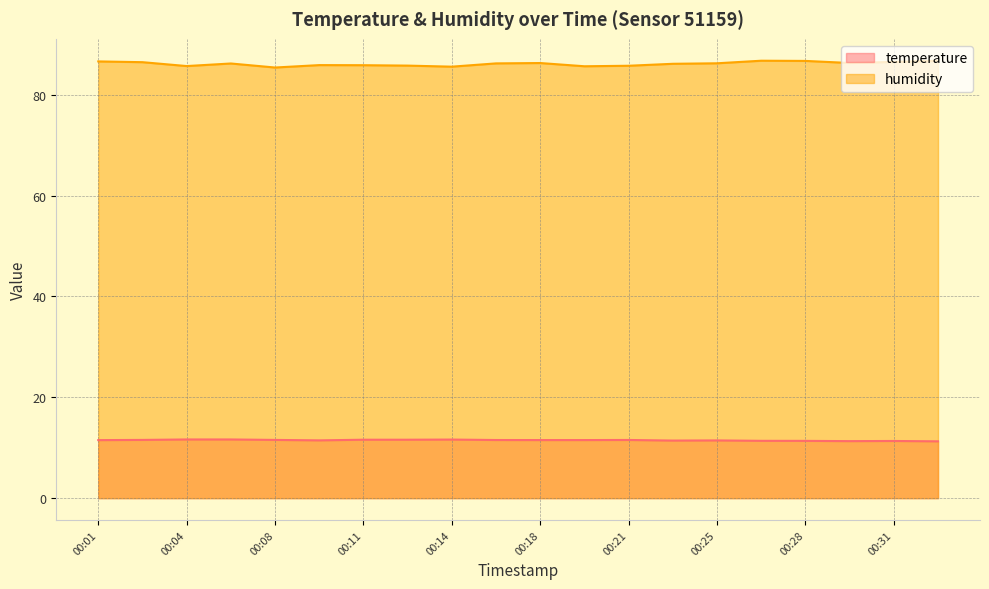

What is the value of the humidity point at the 2nd from the left?

86.5